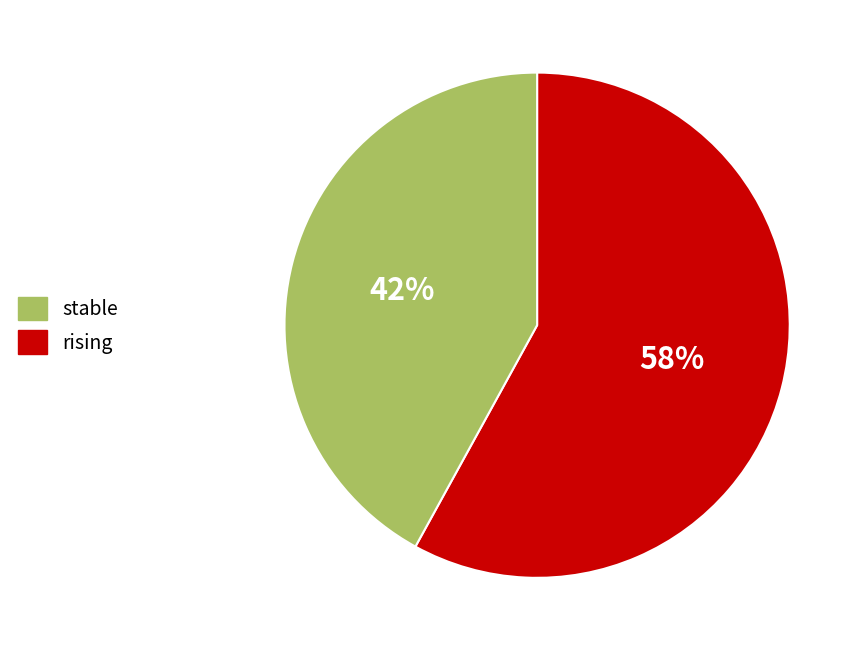

What percentage is the stable slice, to the nearest percent?

58%